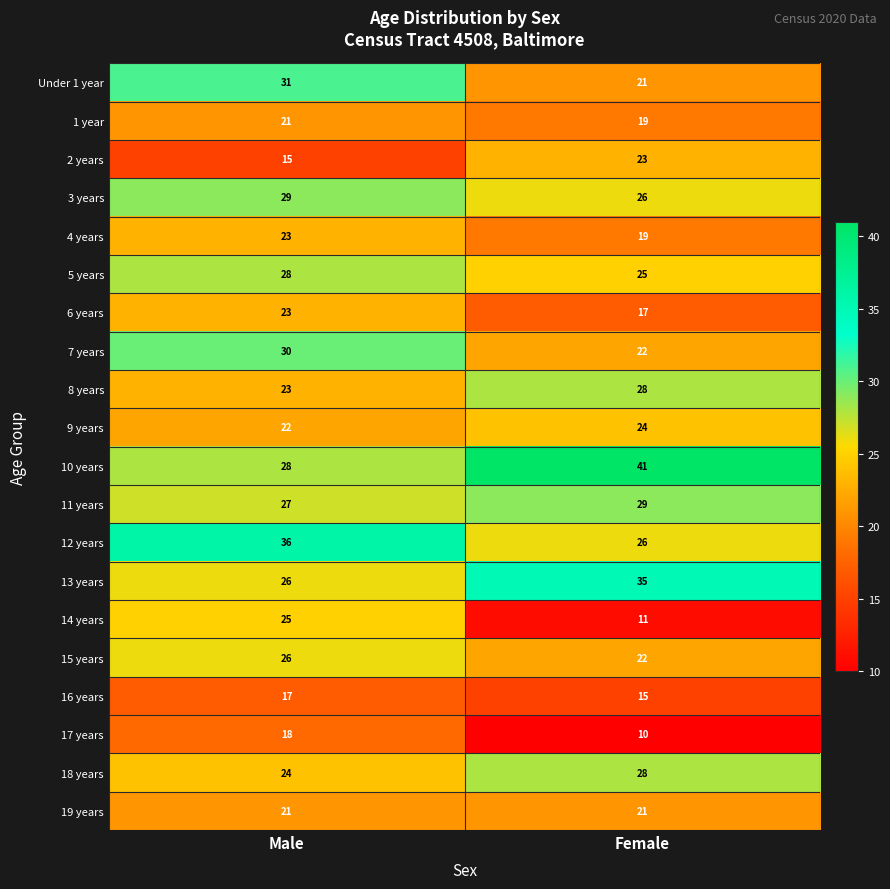

Is the value of 12 years at Male greater than the value of 15 years at Female?

Yes